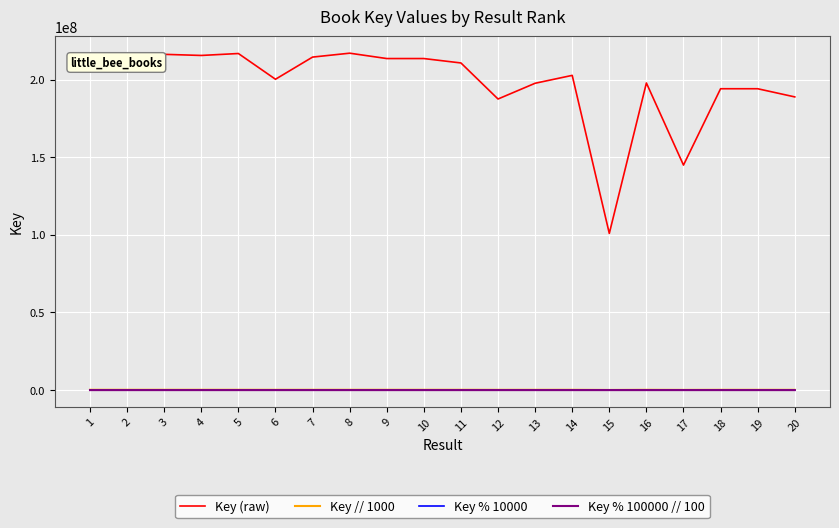

What are all the series names shown in the legend?

Key (raw), Key // 1000, Key % 10000, Key % 100000 // 100